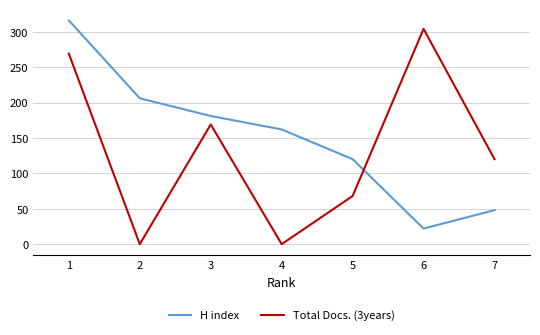

Rank the series by their maximum value, from lowest to highest.

Total Docs. (3years), H index